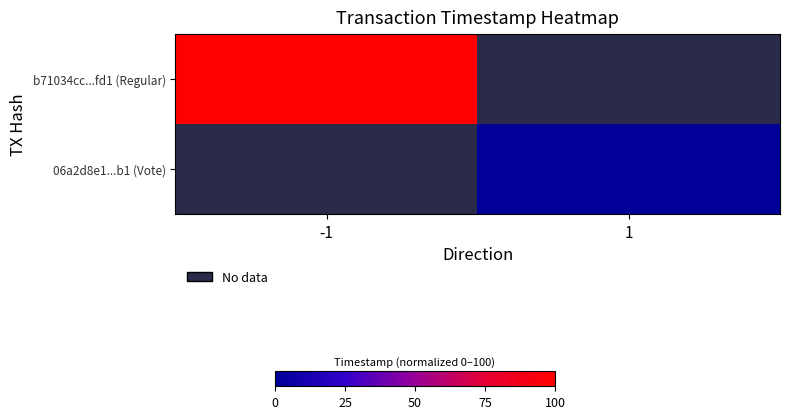

At -1, list the series in order from smallest to largest.

06a2d8e1...b1 (Vote), b71034cc...fd1 (Regular)